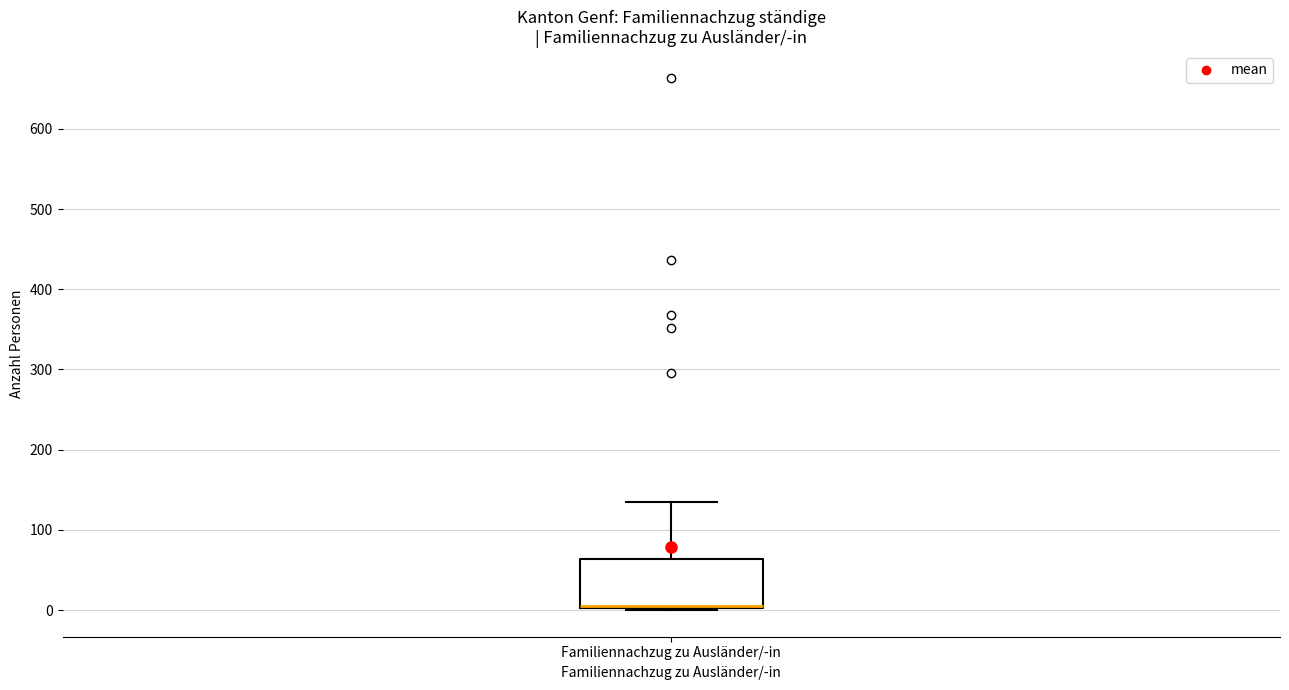

Read this box plot against the y-axis: the position of the median line, the range covered by the box, and the ends of both whiskers. The values are not printed on the chart, so give them approximately, as read against the axis.

median 0 (drawn on the box's lower edge), box 0 to 60, whiskers 0 to 140